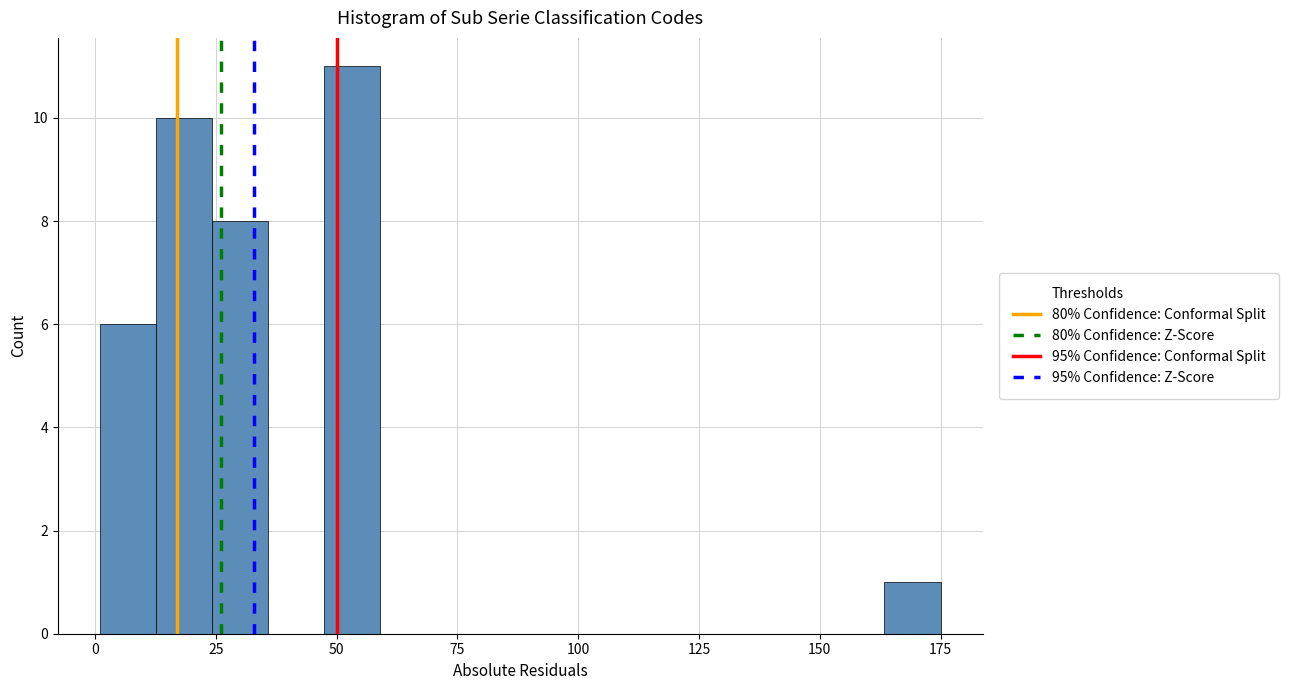

Around what value on the x-axis is the tallest bar? Give the approximate position of its centre, as read against the axis.

55